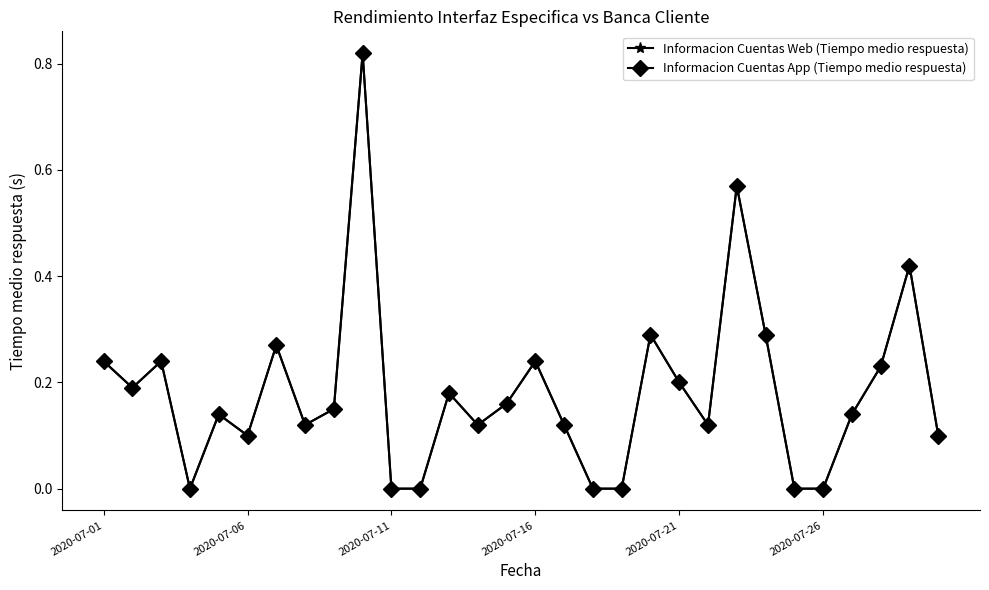

What is the sum of all Informacion Cuentas App (Tiempo medio respuesta) values?

5.5